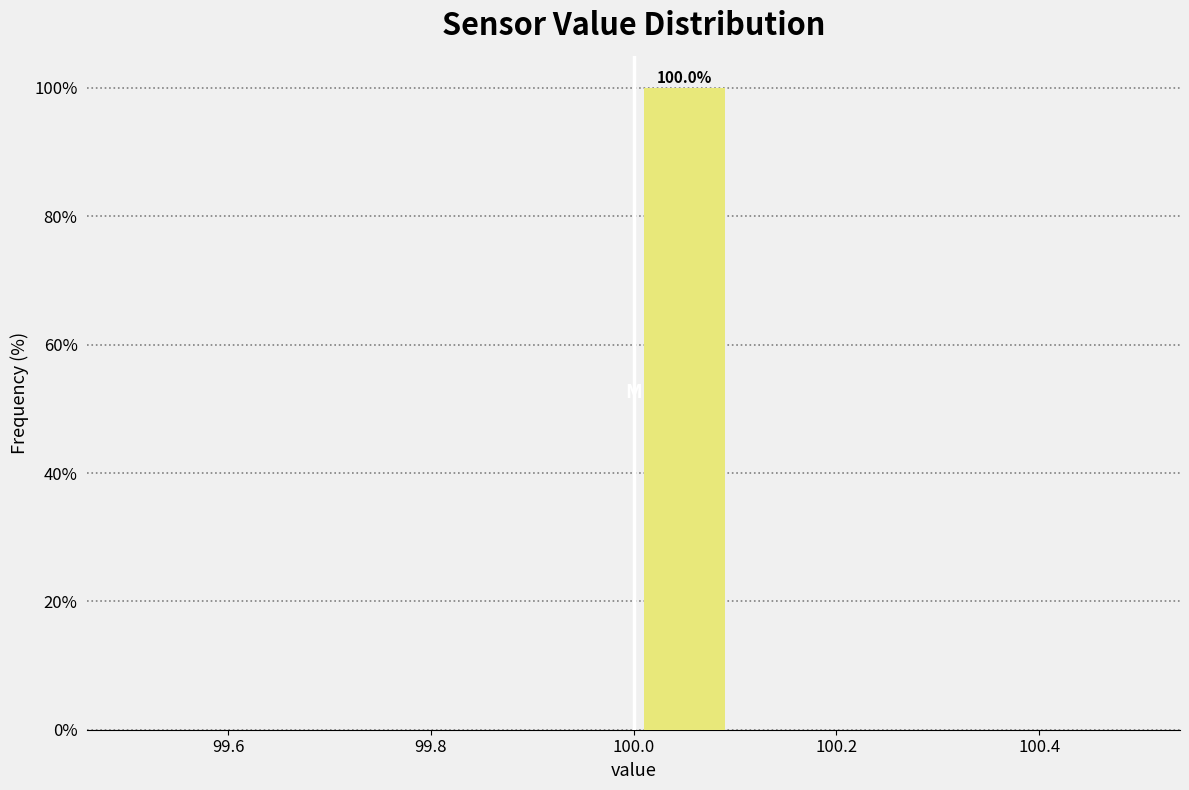

Which range on the x-axis has the tallest bar?

100.0 to 100.1